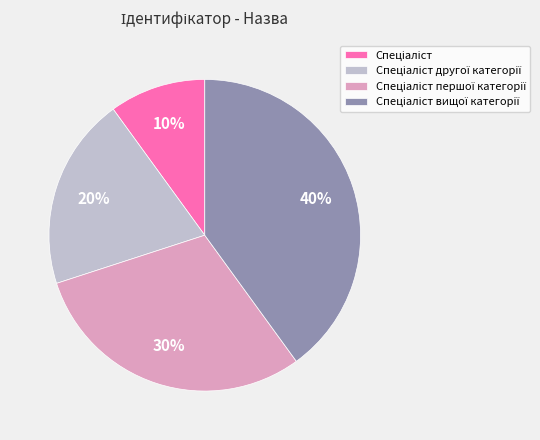

Does any single category account for the majority?

No